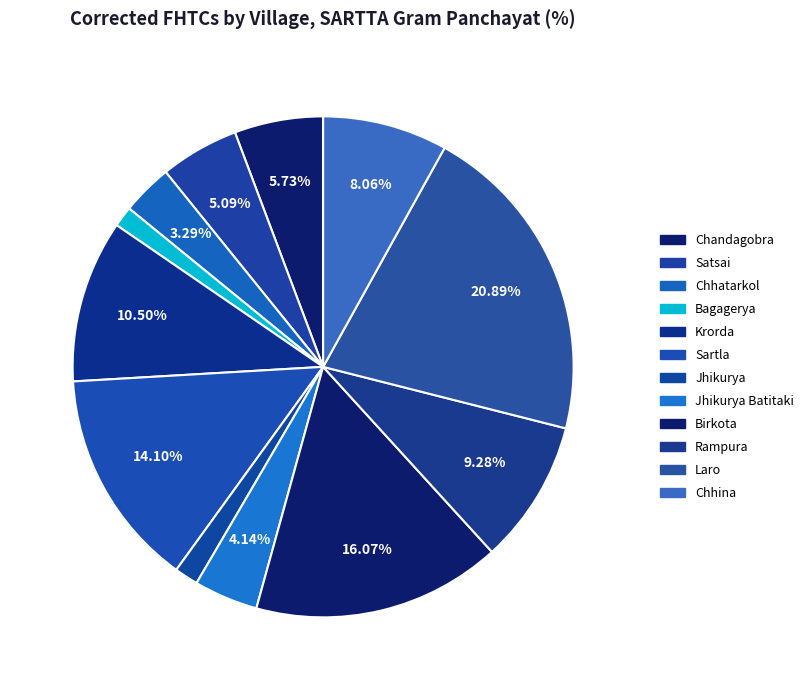

How many segments does this pie chart have?

12